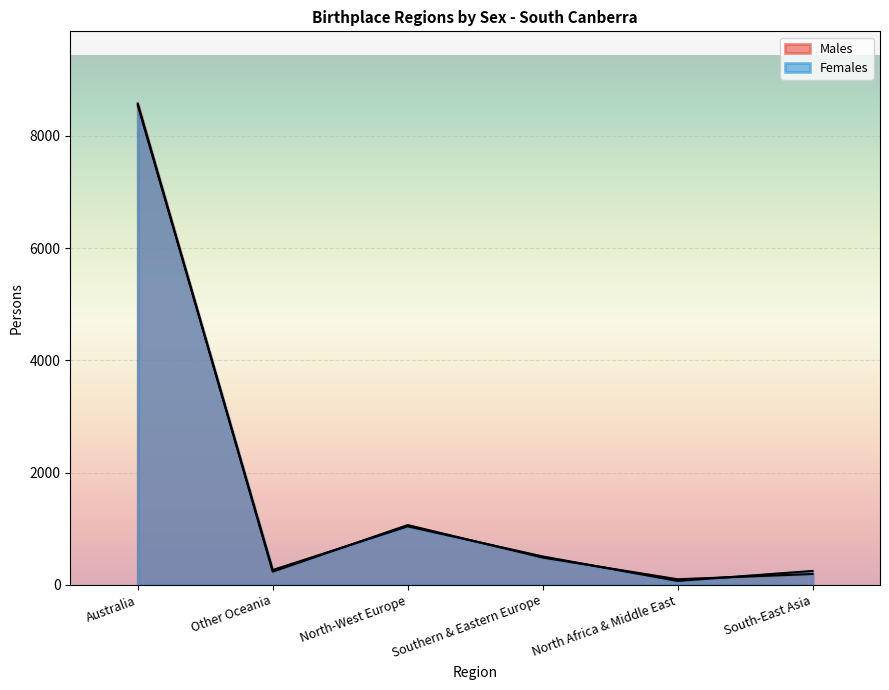

True or false: Females and Males intersect in this chart.

True